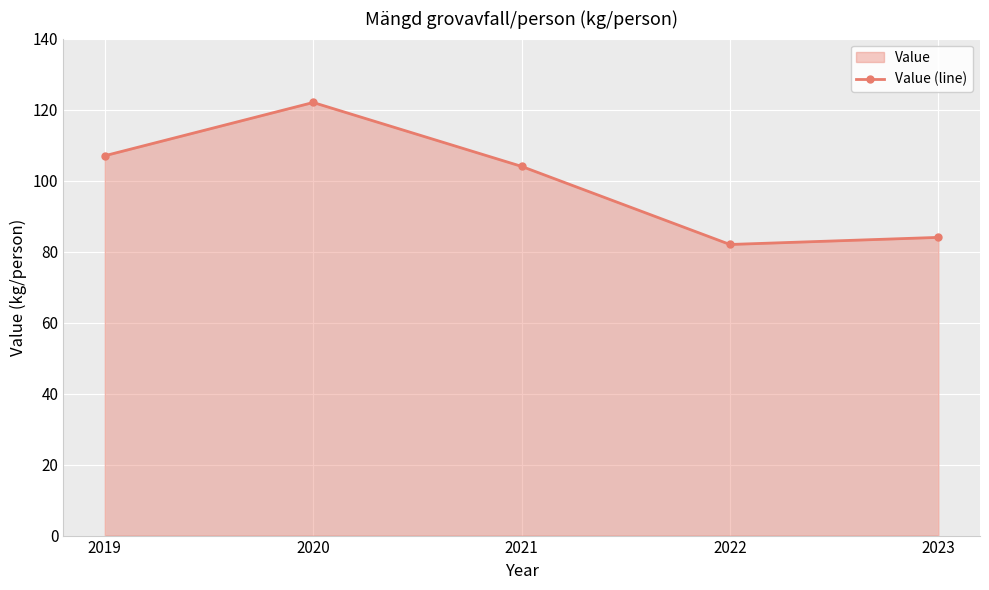

Rank the categories by value from lowest to highest.

2022, 2023, 2021, 2019, 2020